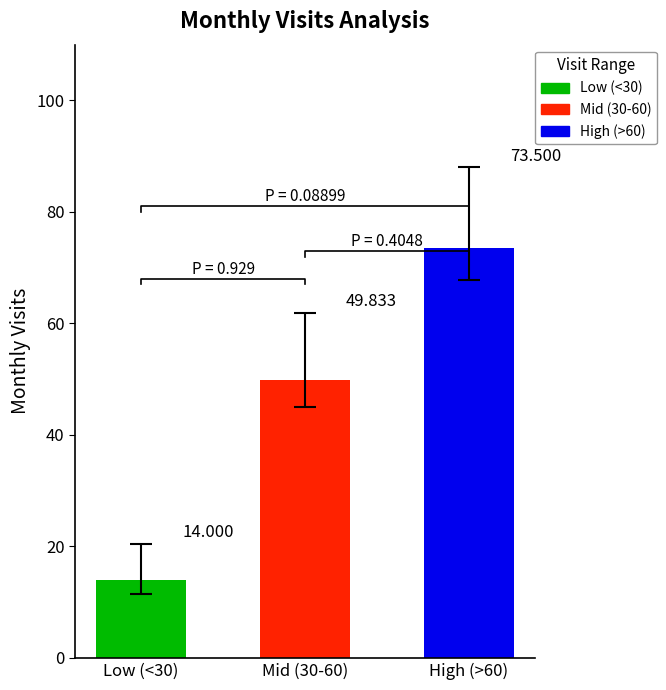

What is the value of the 2023-H2 bar at the 3rd from the left?

73